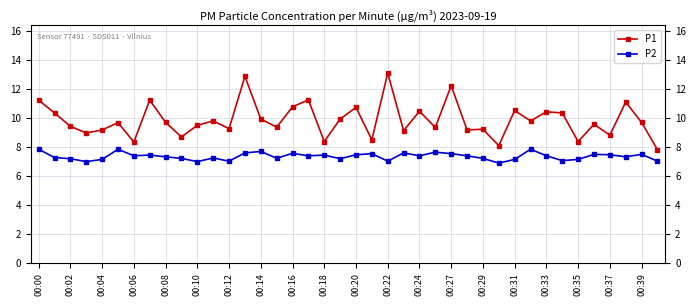

What is the difference between the P1 values at 00:39 and 00:22?

3.4